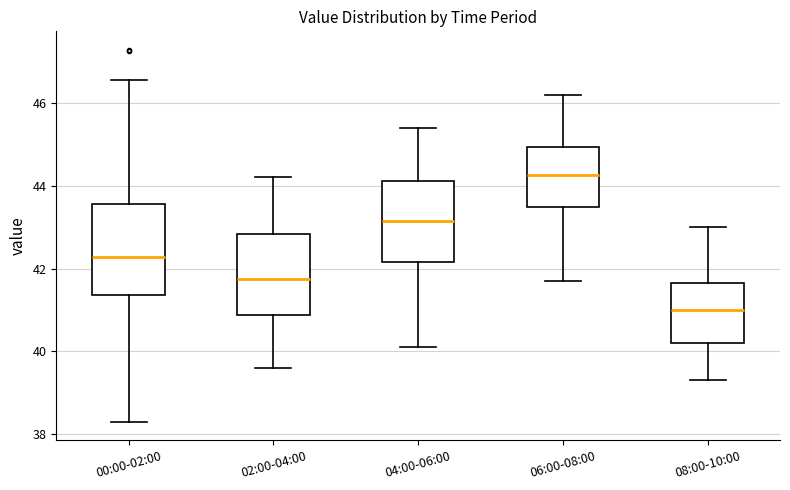

Reading left to right, read every box against the y-axis: the position of its median line, the range the box covers, and the ends of its whiskers. The values are not printed on the chart, so give them approximately, as read against the axis.

00:00-02:00: median 42.2, box 41.4 to 43.6, whiskers 38.4 to 46.6
02:00-04:00: median 41.8, box 40.8 to 42.8, whiskers 39.6 to 44.2
04:00-06:00: median 43.2, box 42.2 to 44.2, whiskers 40.2 to 45.4
06:00-08:00: median 44.2, box 43.4 to 45.0, whiskers 41.8 to 46.2
08:00-10:00: median 41.0, box 40.2 to 41.6, whiskers 39.4 to 43.0